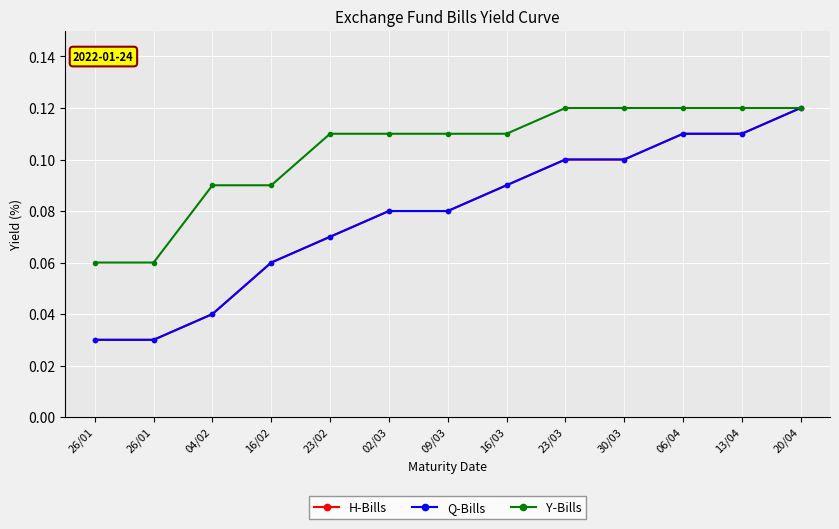

What is the average value of the Y-Bills series?

0.1